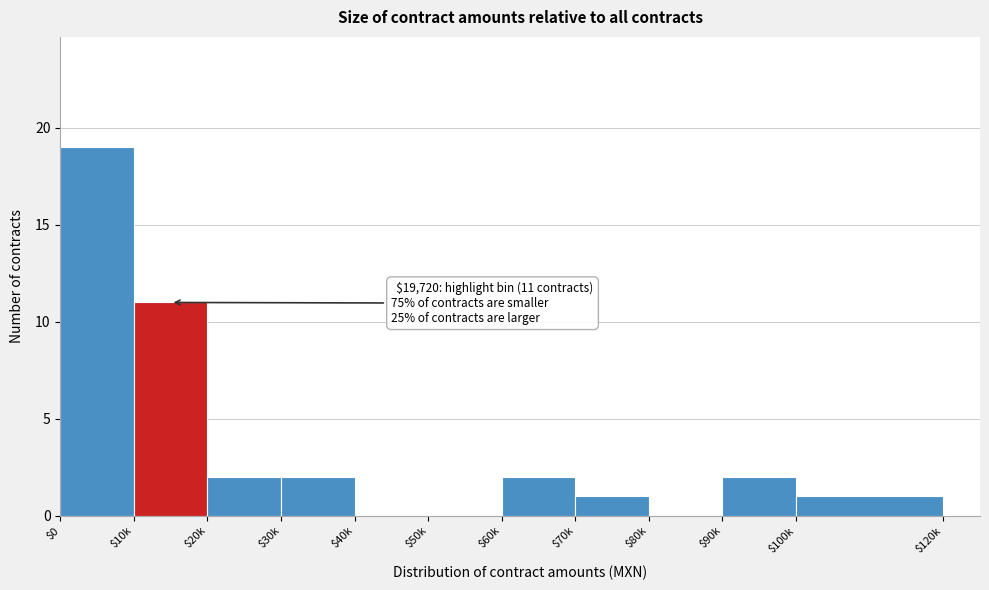

Where is the data nearest to the value 9?

$10k